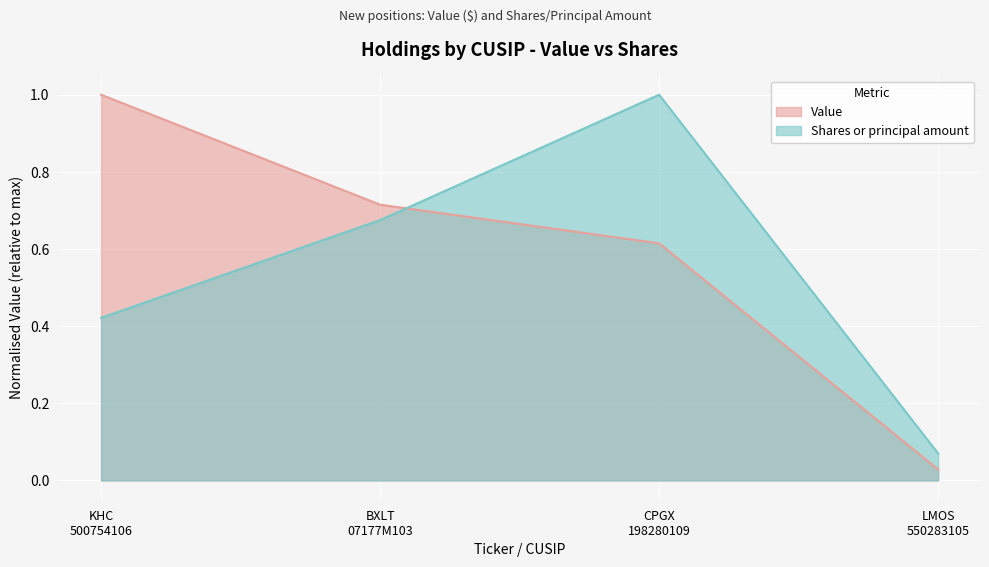

Which label corresponds to the smallest value in the chart?

LMOS
550283105